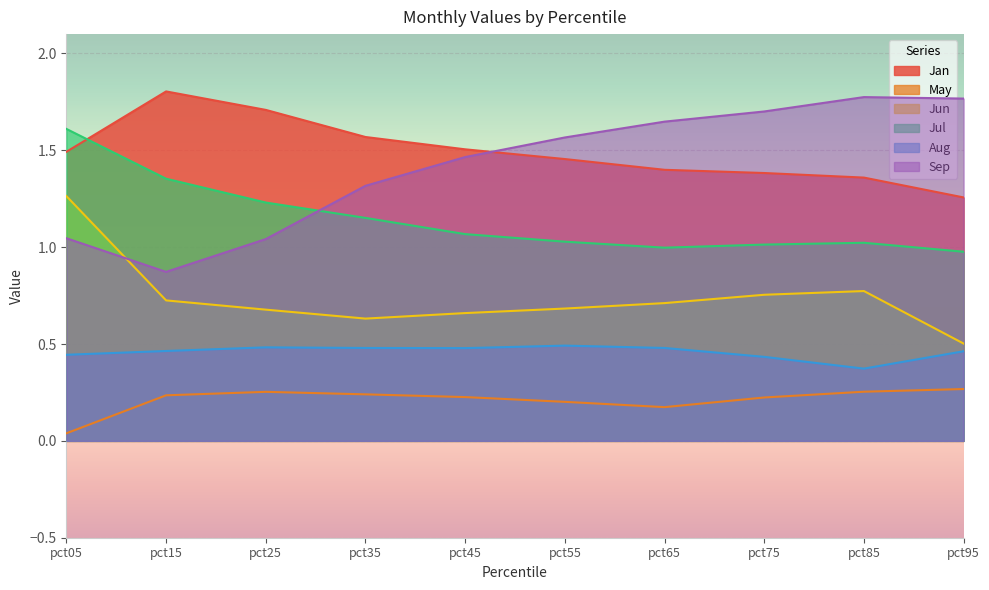

List the series in order of their peak value, lowest first.

May, Aug, Jun, Jul, Sep, Jan